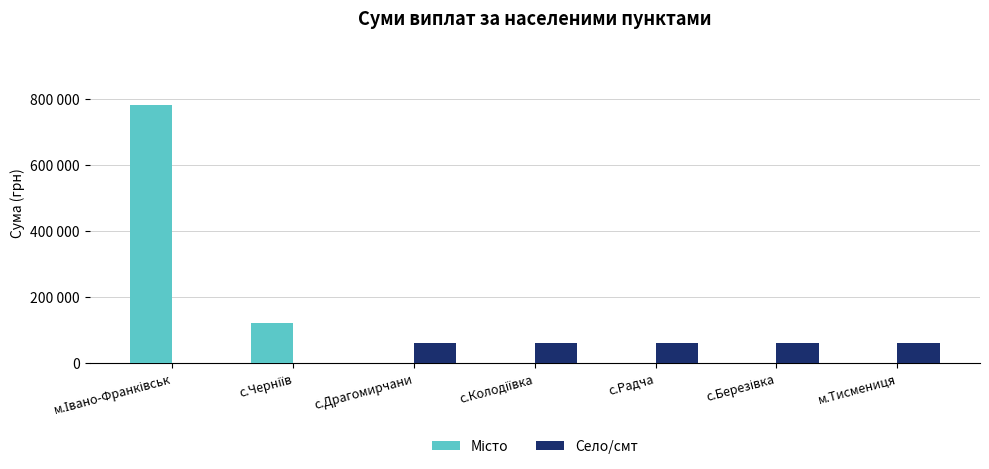

What is the difference between the maximum and minimum values in the Село/смт series?

60000